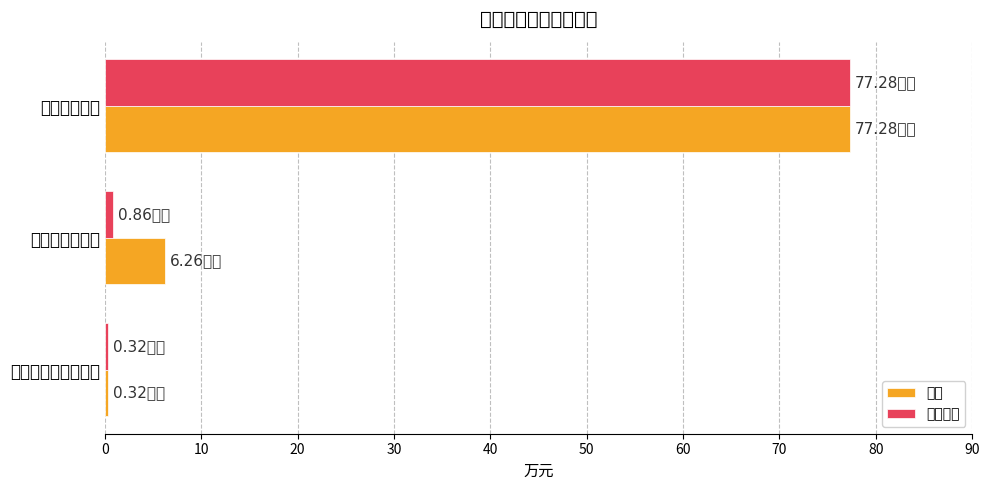

What is the value of the 合计 bar at the 3rd from the left?

0.3